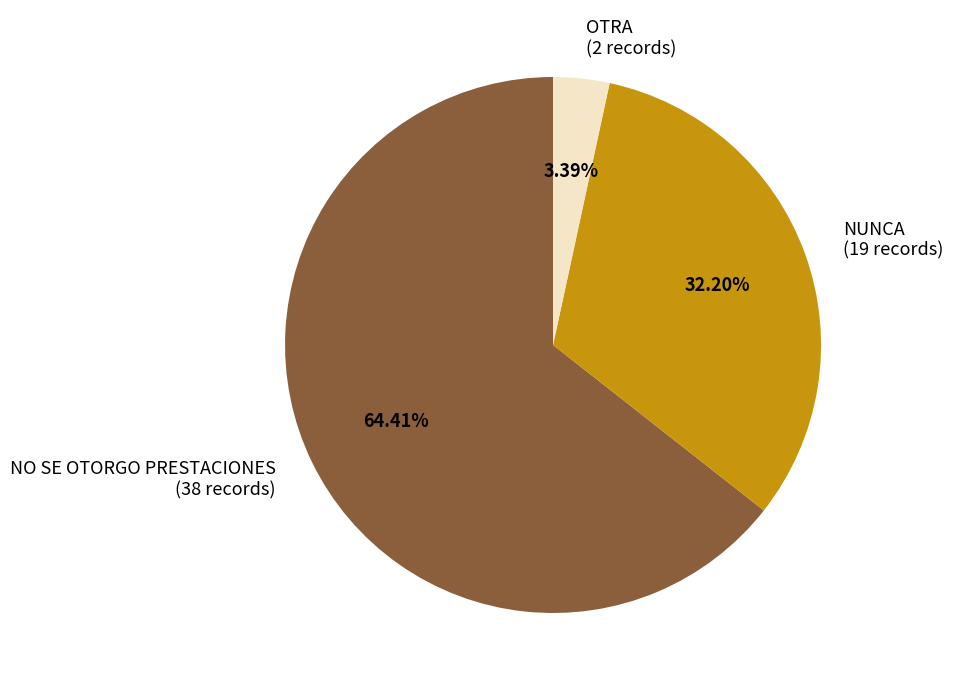

Rank the categories by value from lowest to highest.

OTRA (2 records), NUNCA (19 records), NO SE OTORGO PRESTACIONES (38 records)